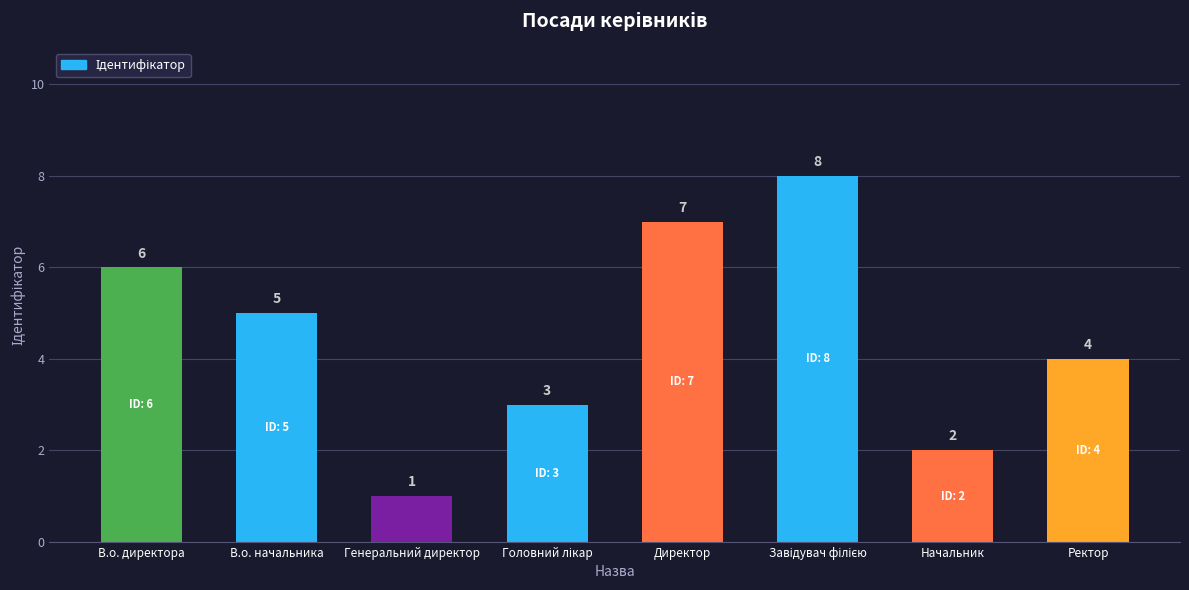

How many values are below 5?

4